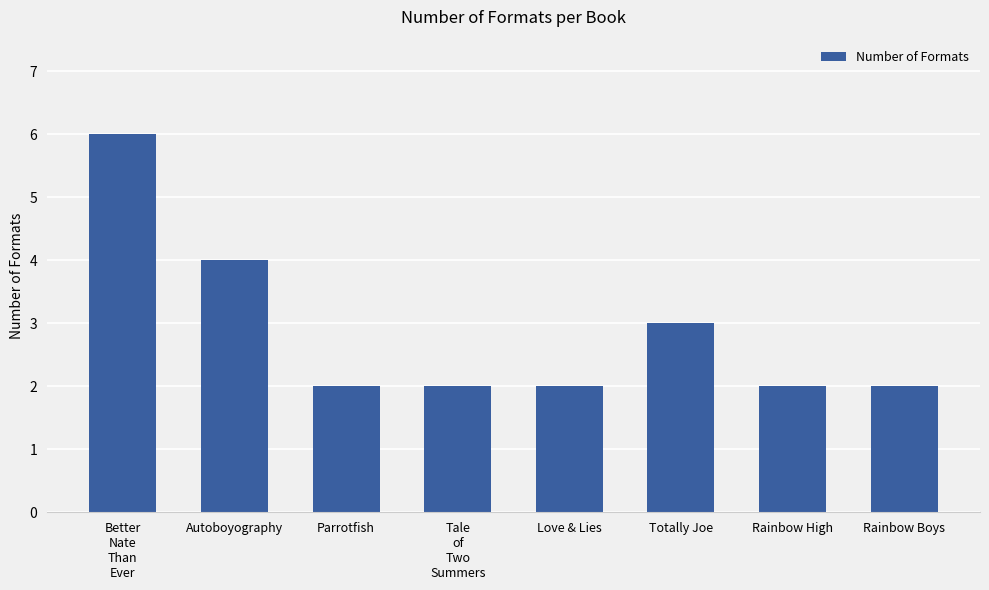

Which has a higher value, Autoboyography or Parrotfish?

Autoboyography